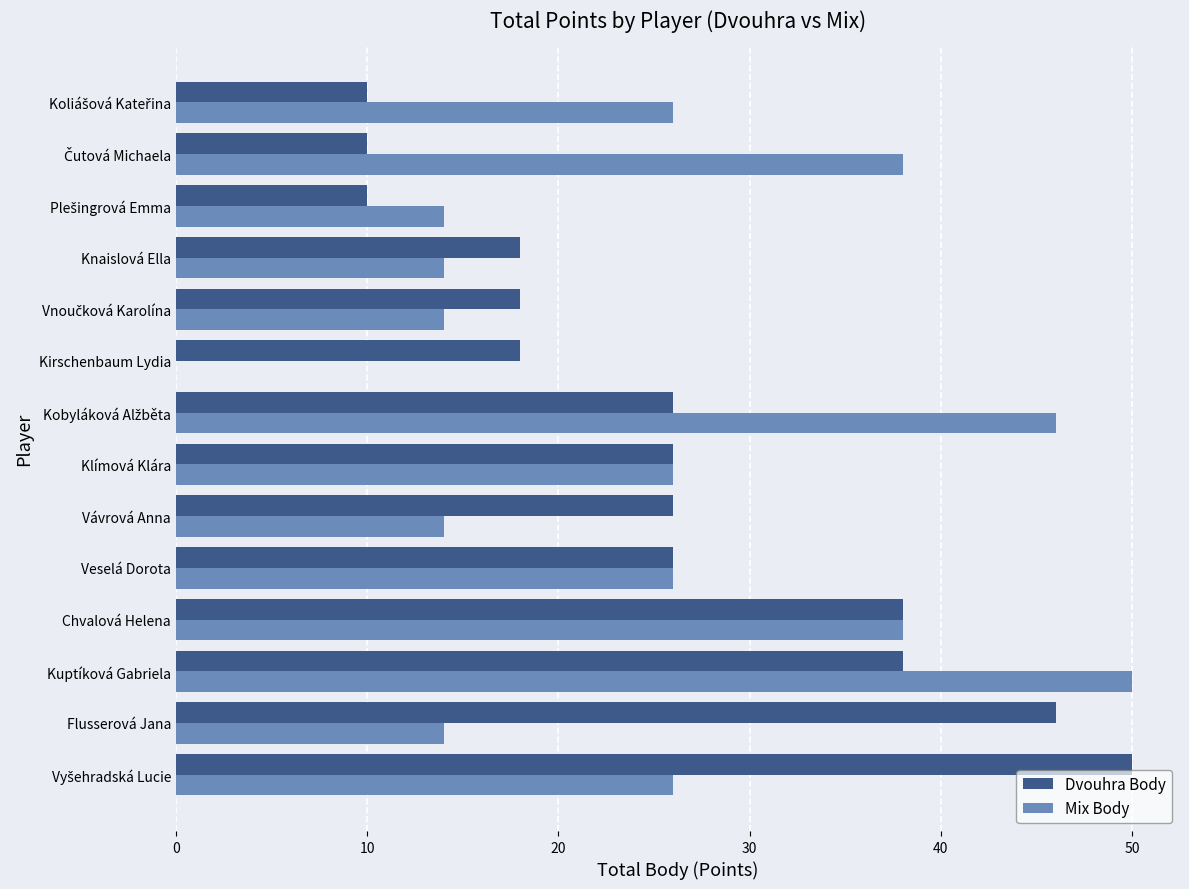

At which category is the sum across all series the highest?

Kuptíková Gabriela